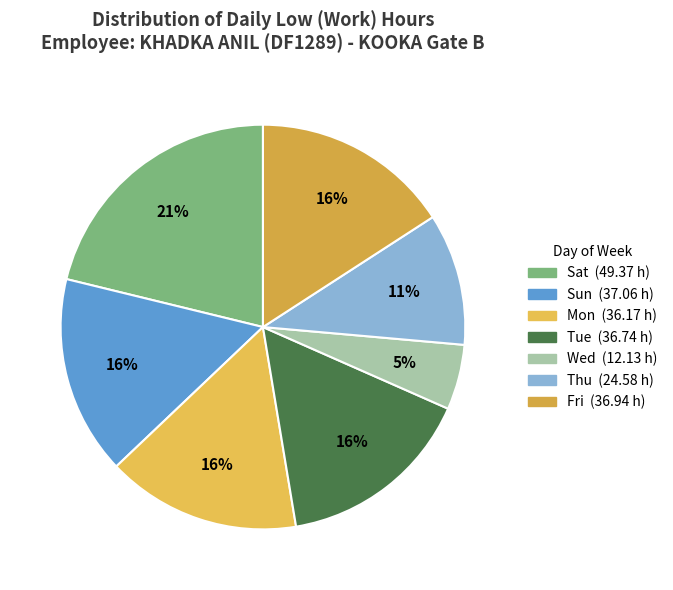

How many segments does this pie chart have?

7